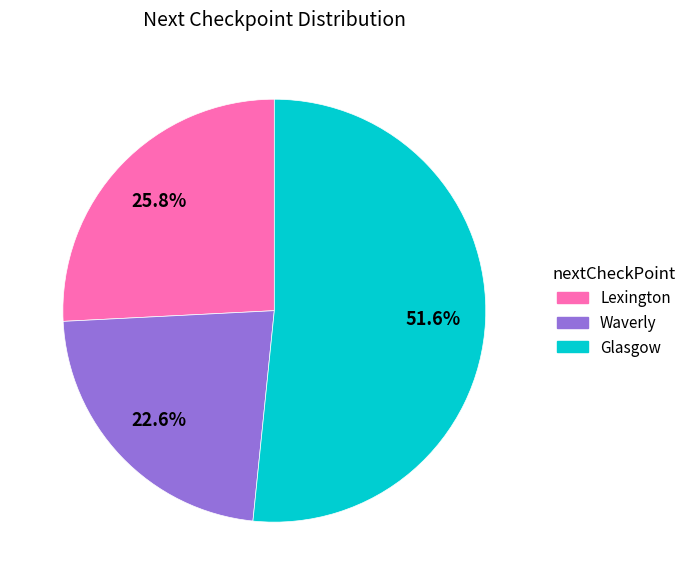

Is it true that Lexington is 12% of the pie?

False